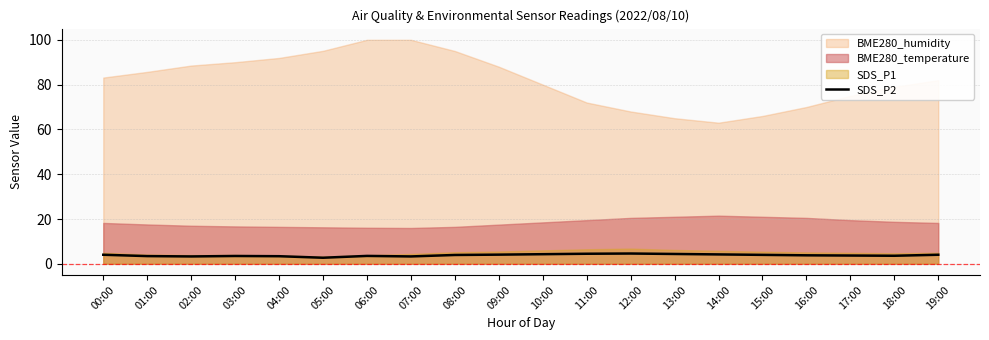

What is the highest value of the SDS_P2 series?

4.6